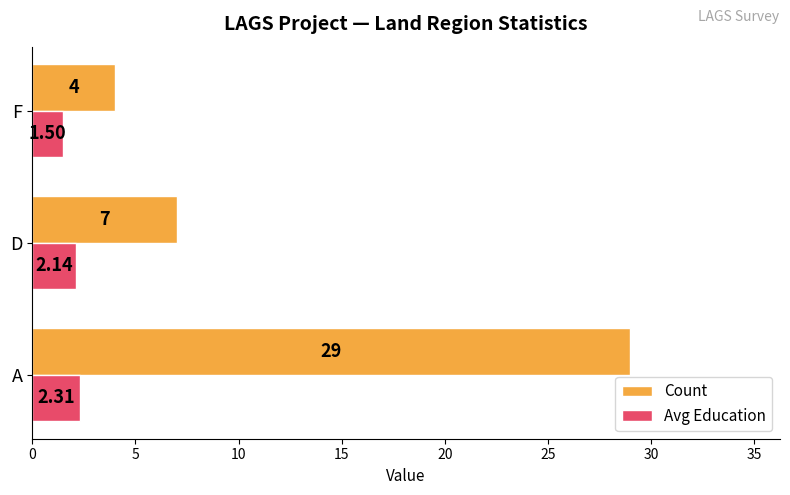

At which label does Count reach its minimum?

F